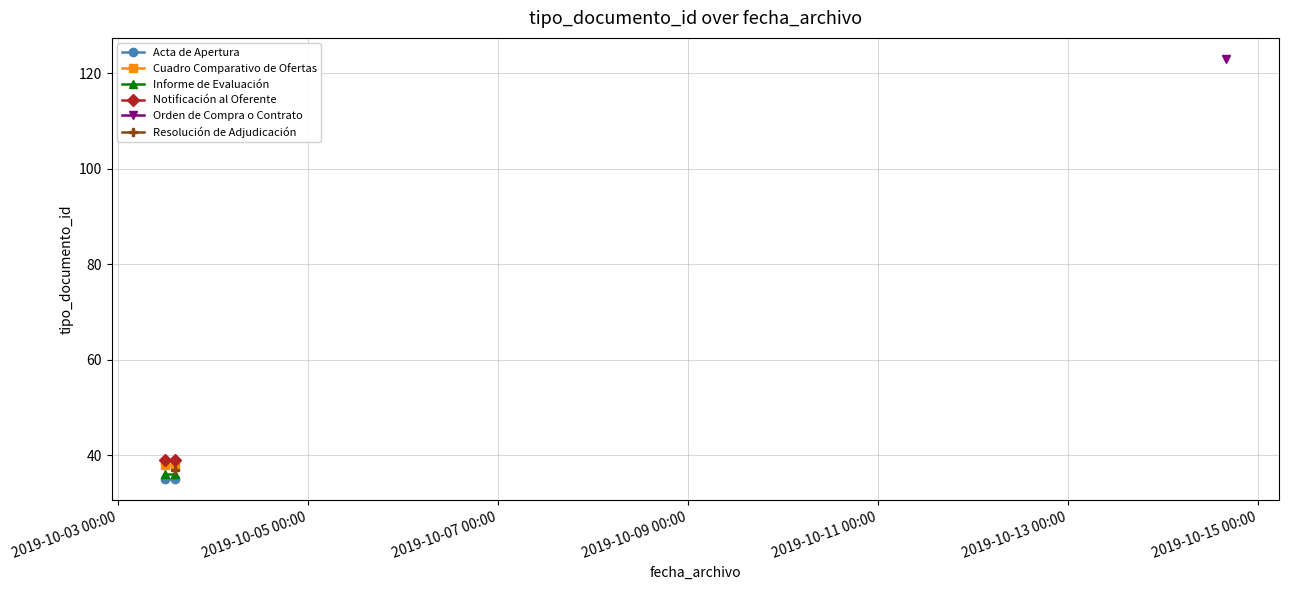

What position from the left is 2019-10-05 00:00?

2